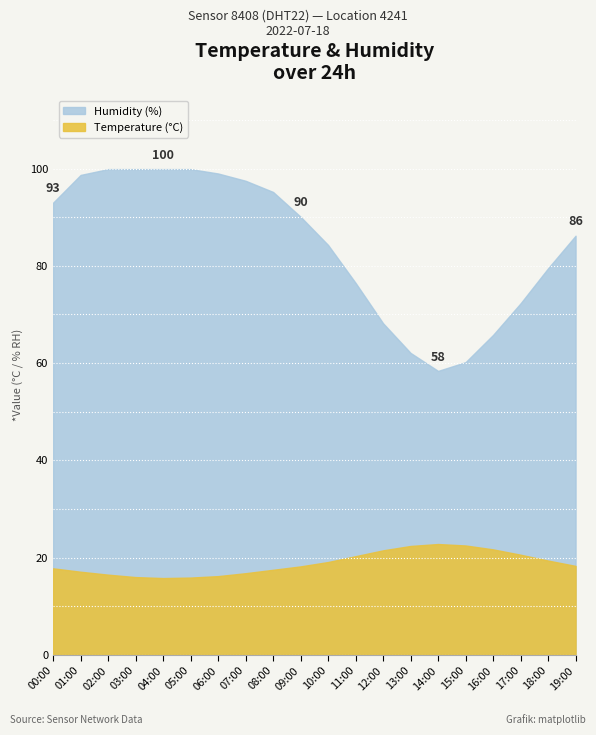

What are all the series names shown in the legend?

temperature, humidity